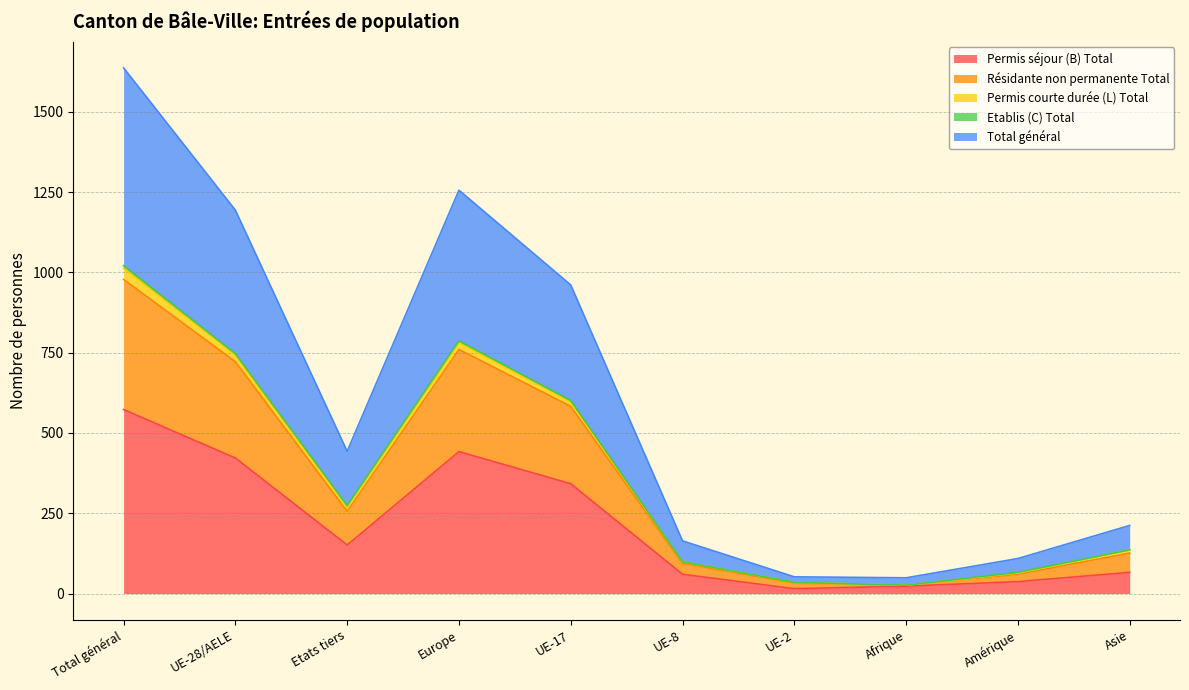

What is the minimum value shown in the chart?

15